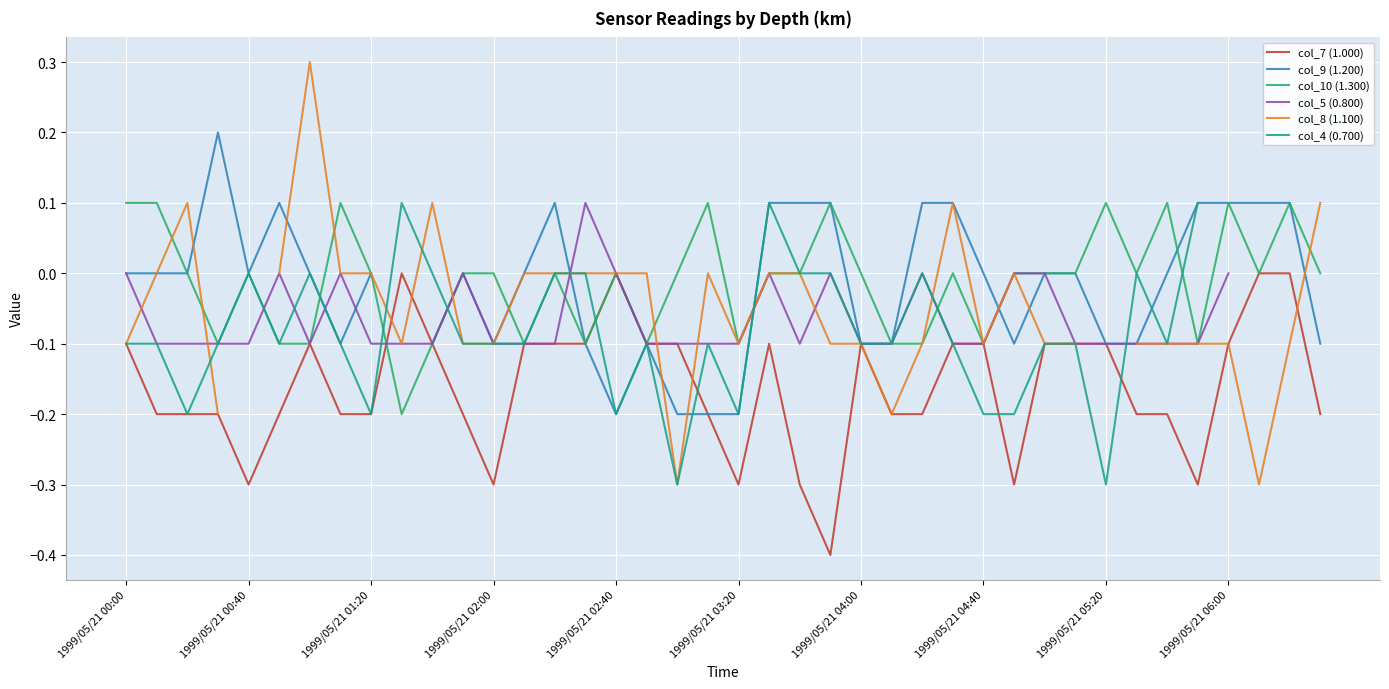

What is the lowest value of the col_7 (1.000) series?

-0.4